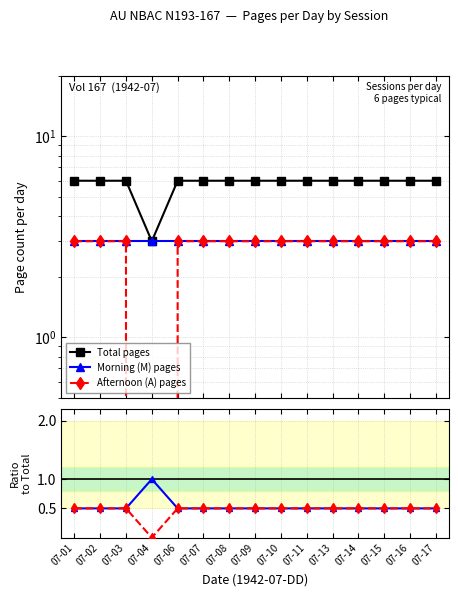

Which series changed the most between 07-04 and 07-07?

Total pages